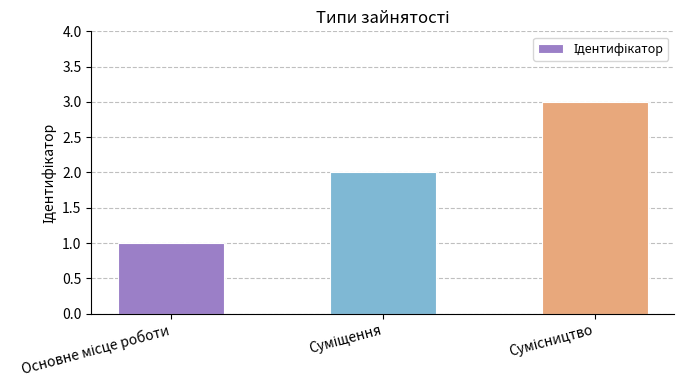

What is the smallest value displayed?

1